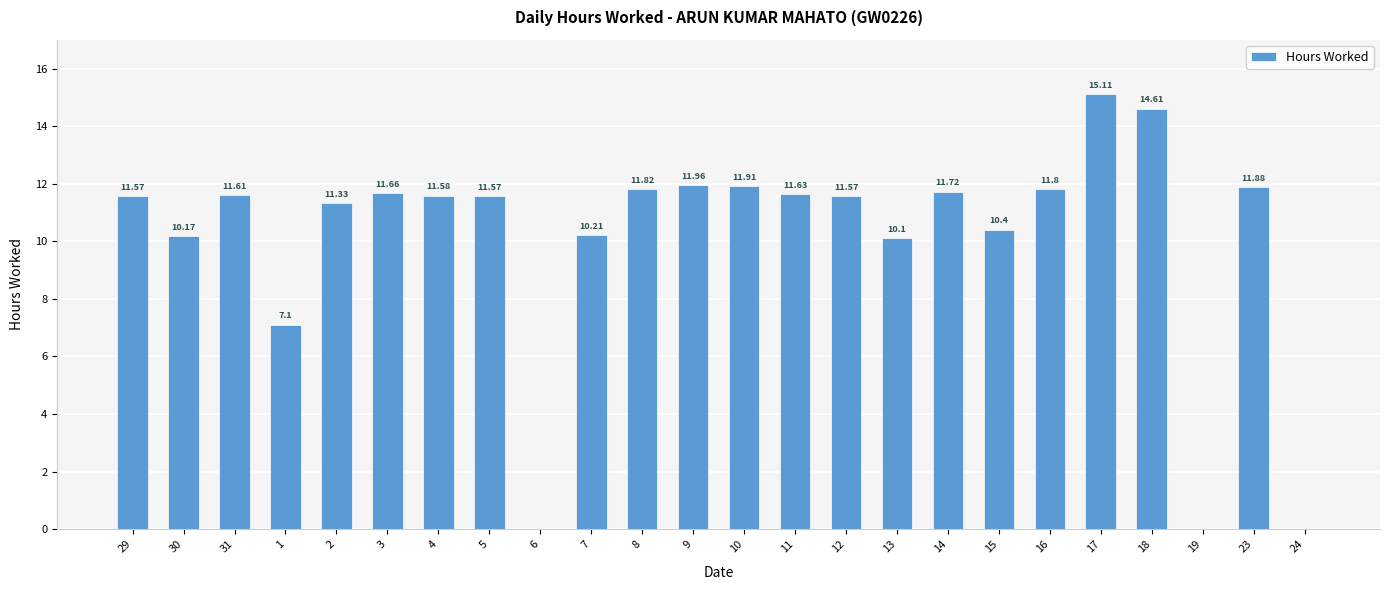

What is the change in value from 29 to 19?

-11.6